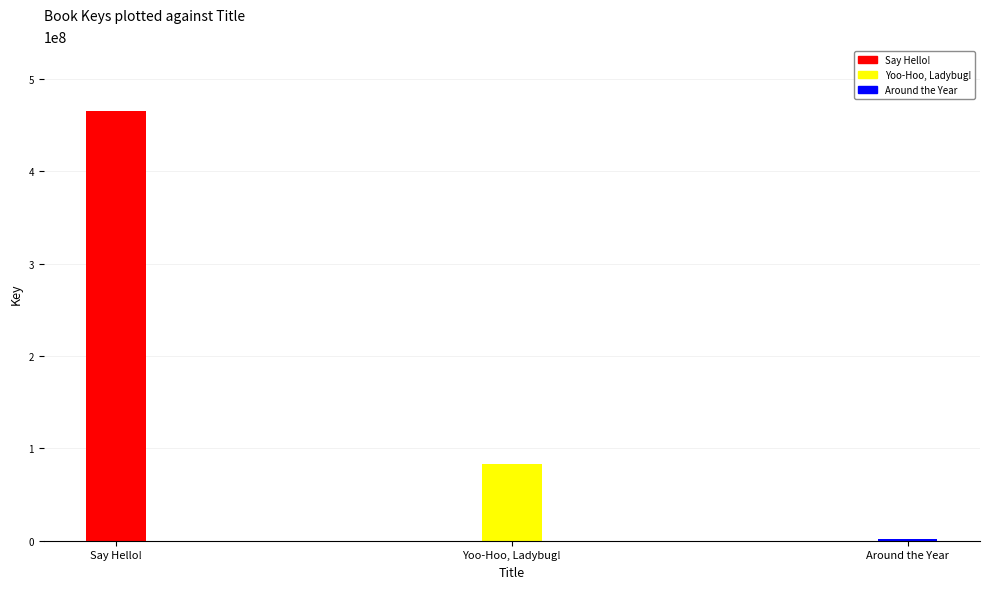

How many values are between 1461378 and 465675935?

3